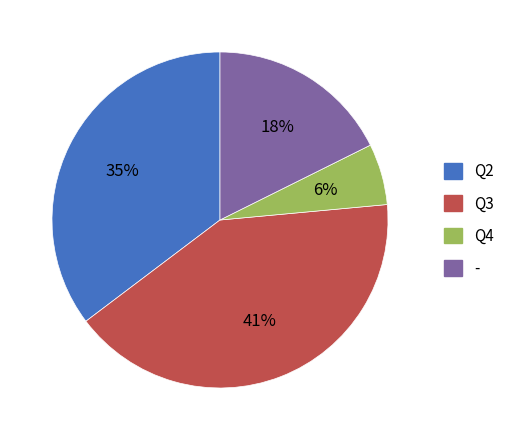

Which category has the smallest portion of the pie?

Q4